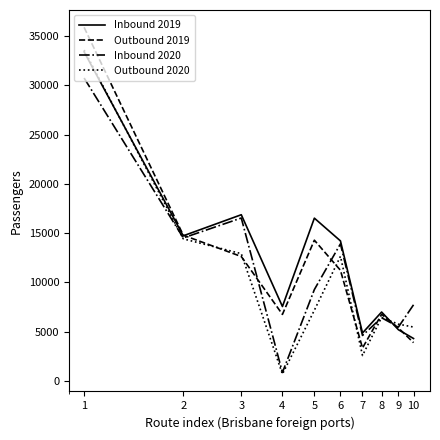

What is the maximum value shown in the chart?

35909